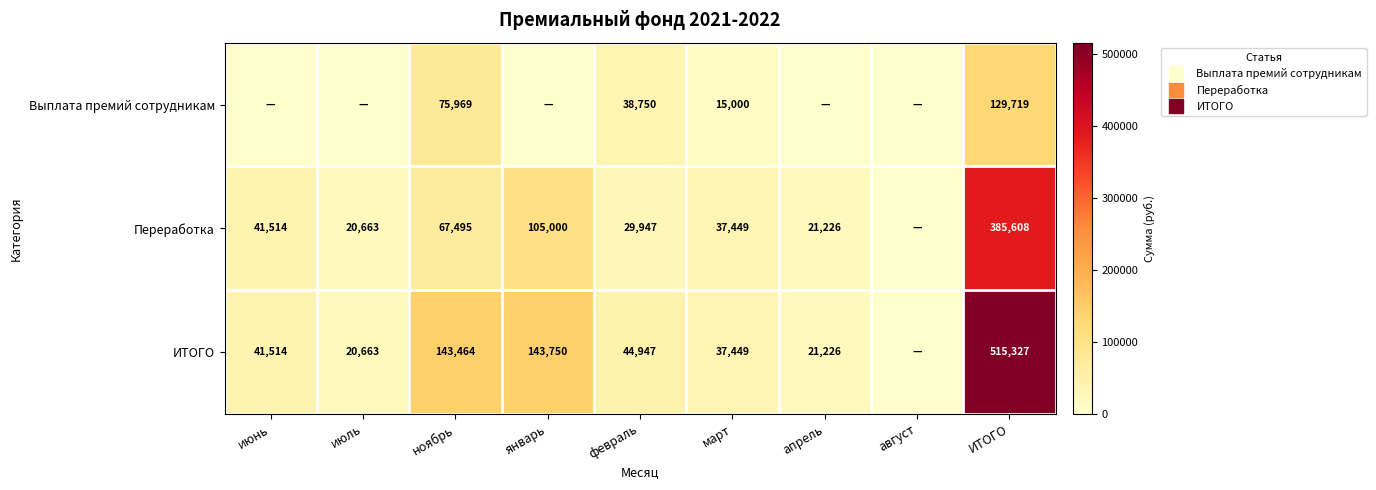

Which label corresponds to the largest value in the chart?

ИТОГО